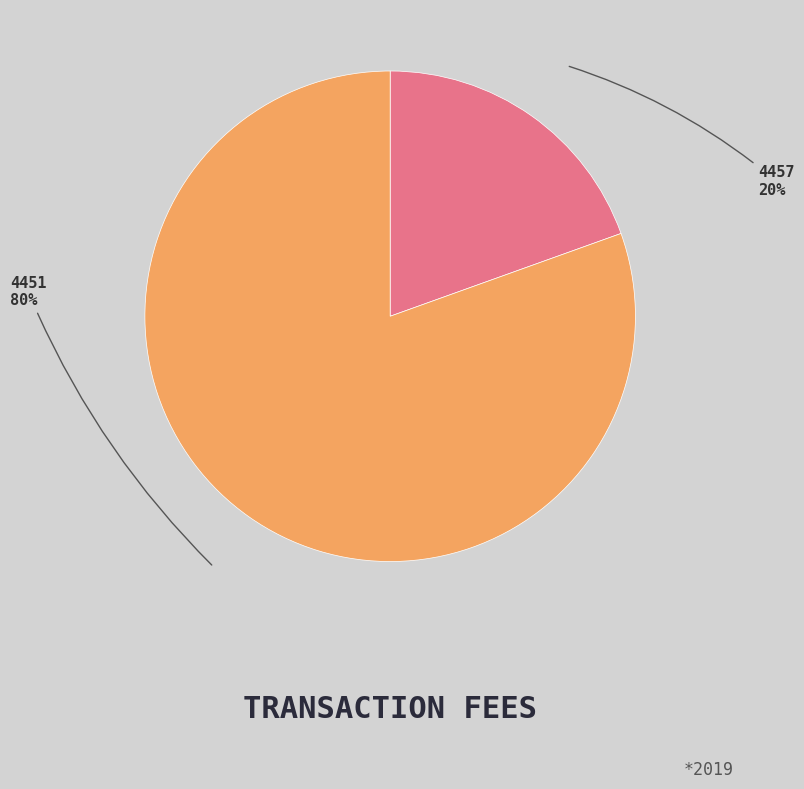

Is there a majority slice in this chart?

Yes